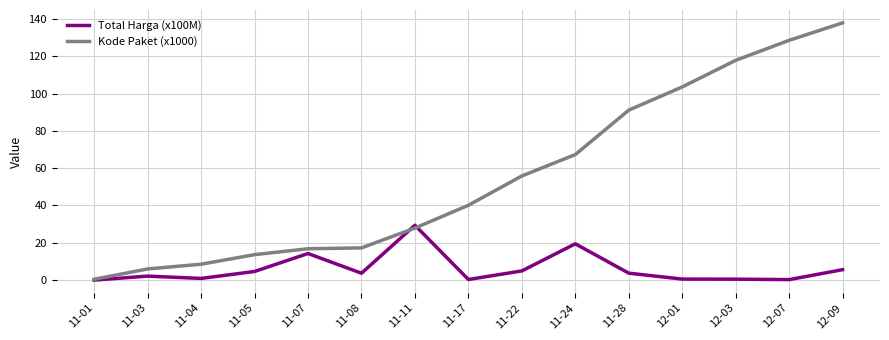

Which series has the largest range (max minus min)?

Kode Paket (x1000)